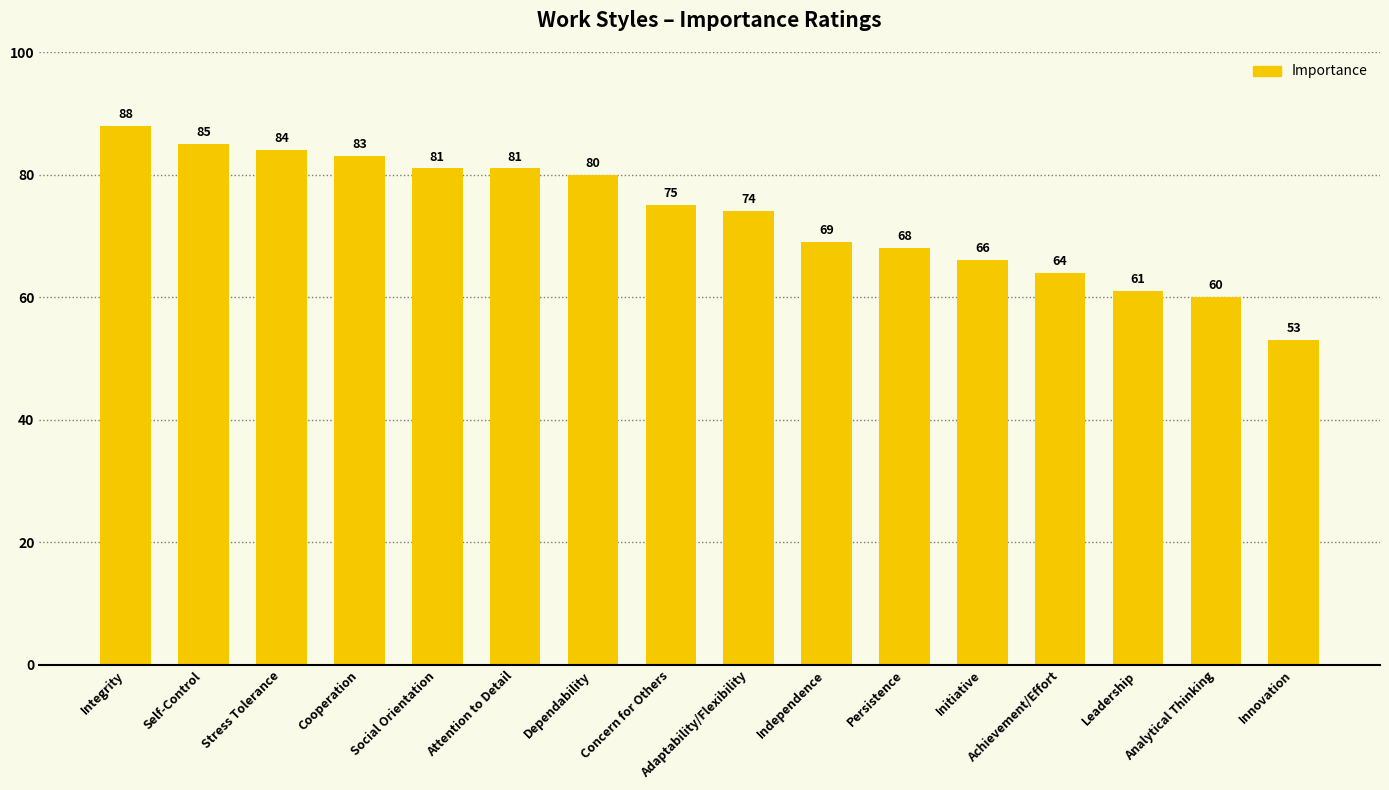

What is the value of the 6th bar from the left?

81